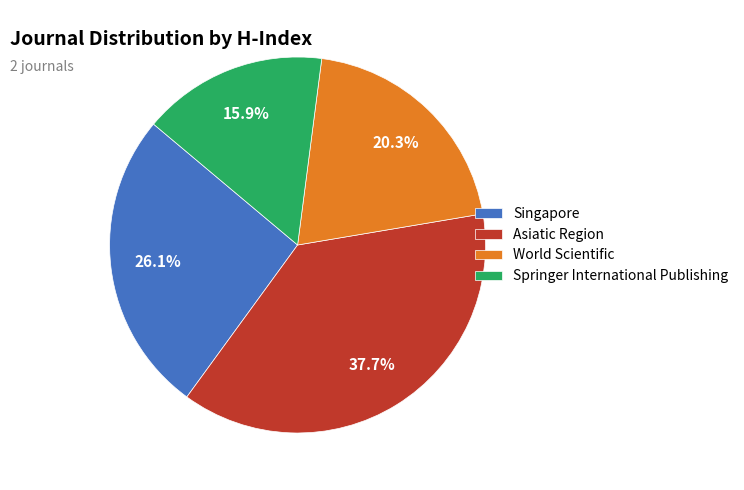

What is the total percentage of Singapore and Springer International Publishing?

42.0%